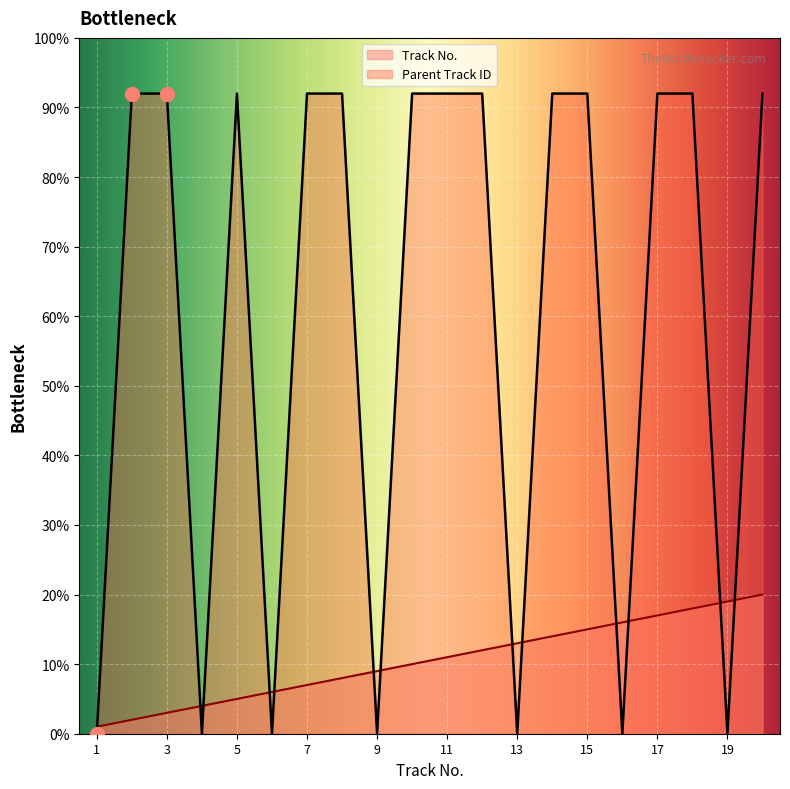

What is the sum of the Parent Track ID values at 15 and 2?

184.0